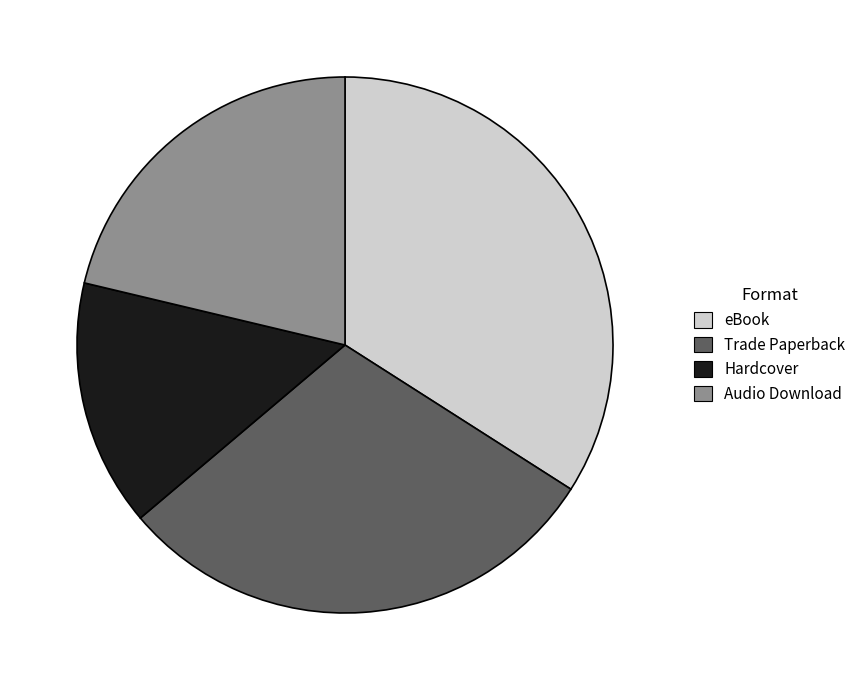

Which category has the biggest portion of the pie?

eBook